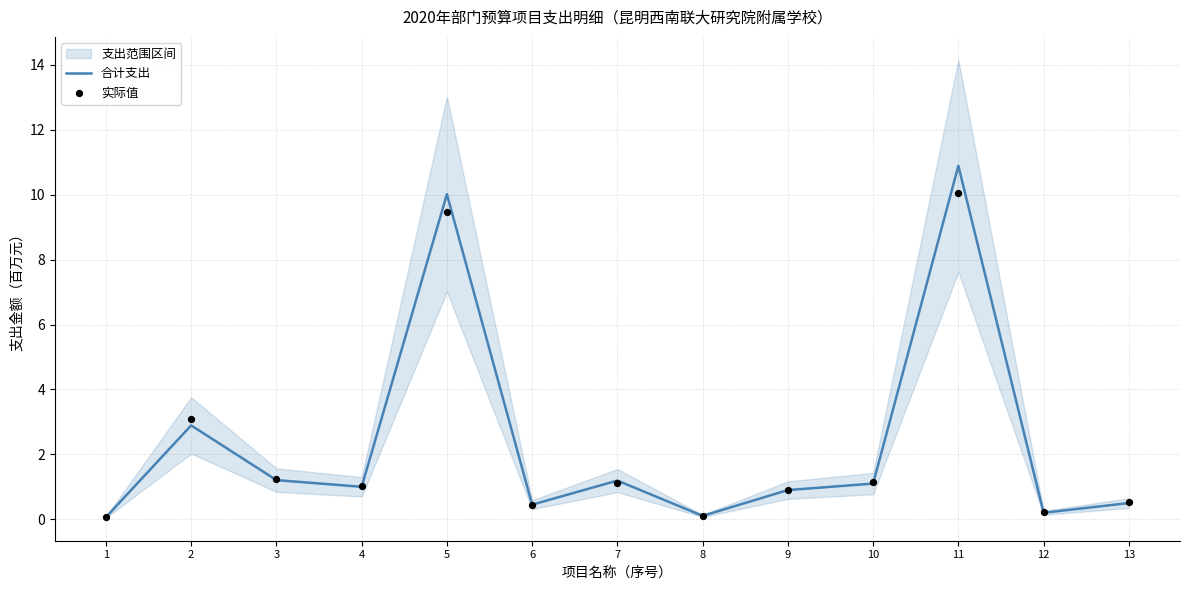

Which series has the widest spread of Y values?

合计支出